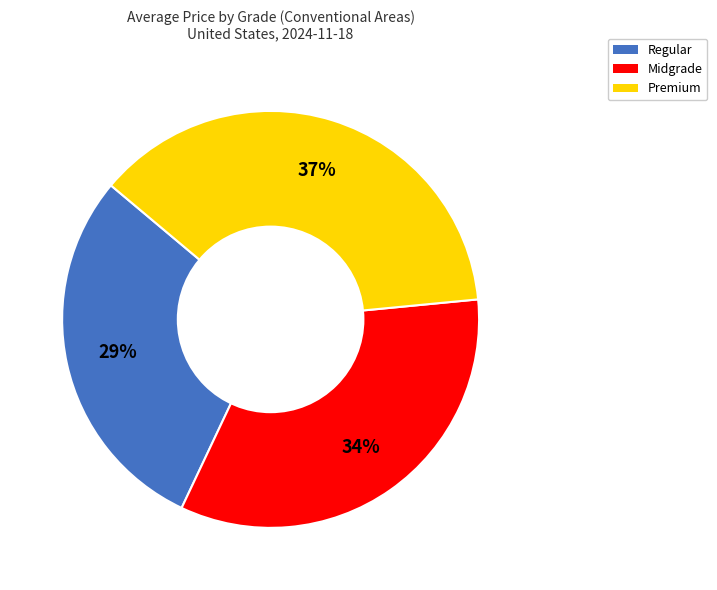

To the nearest percent, what portion does Regular represent?

29%